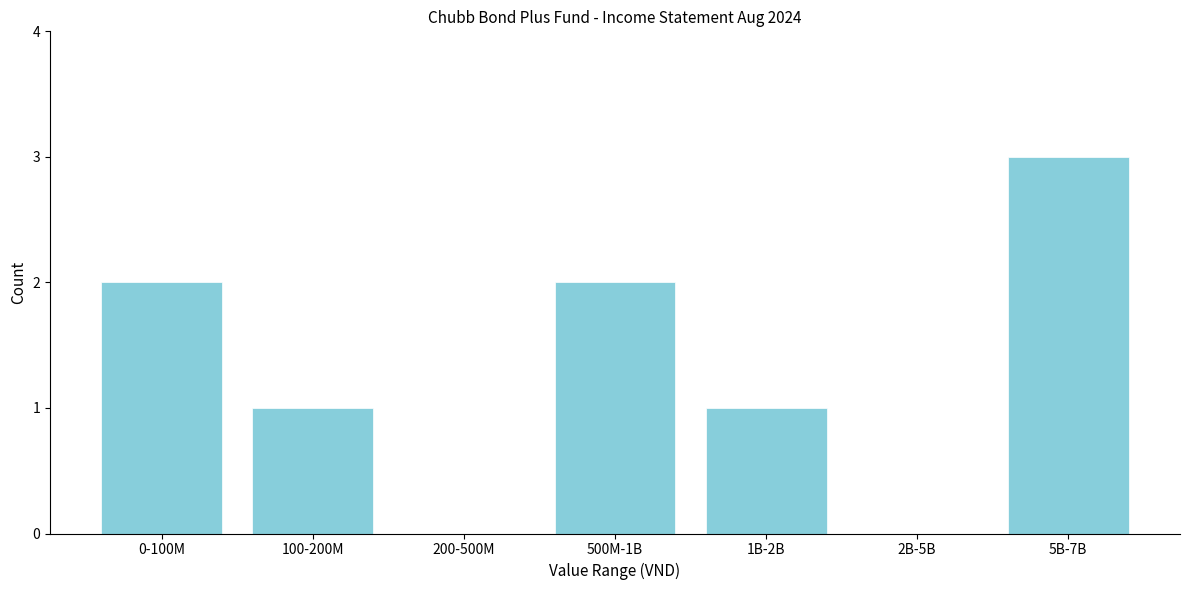

Reading left to right, what are all the values shown in this chart?

0-100M=2	100-200M=1	200-500M=0	500M-1B=2	1B-2B=1	2B-5B=0	5B-7B=3